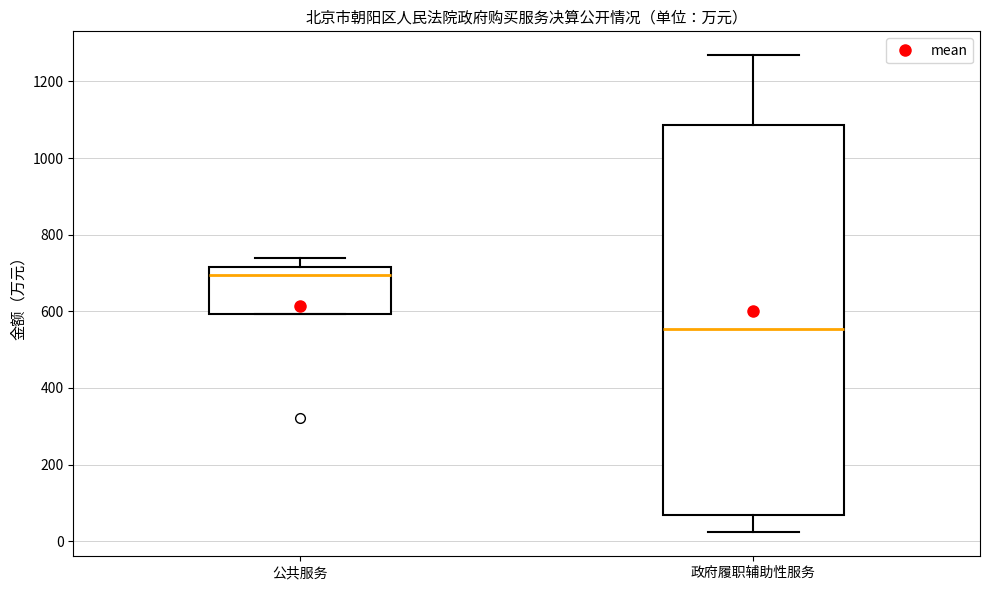

Reading left to right, read every box against the y-axis: the position of its median line, the range the box covers, and the ends of its whiskers. The values are not printed on the chart, so give them approximately, as read against the axis.

公共服务: median 700, box 600 to 720, whiskers 600 to 740
政府履职辅助性服务: median 560, box 60 to 1080, whiskers 20 to 1260